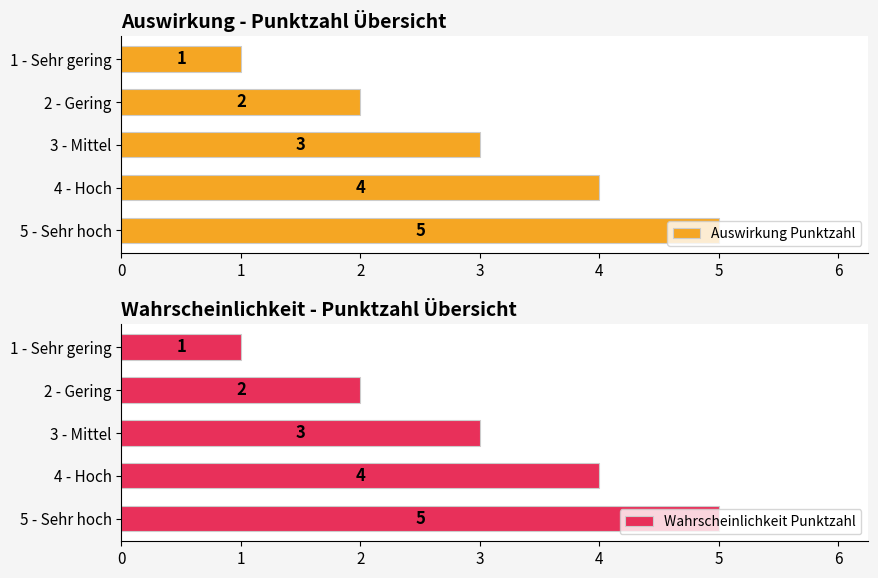

What is the approximate value of Wahrscheinlichkeit Punktzahl at 2 - Gering?

2